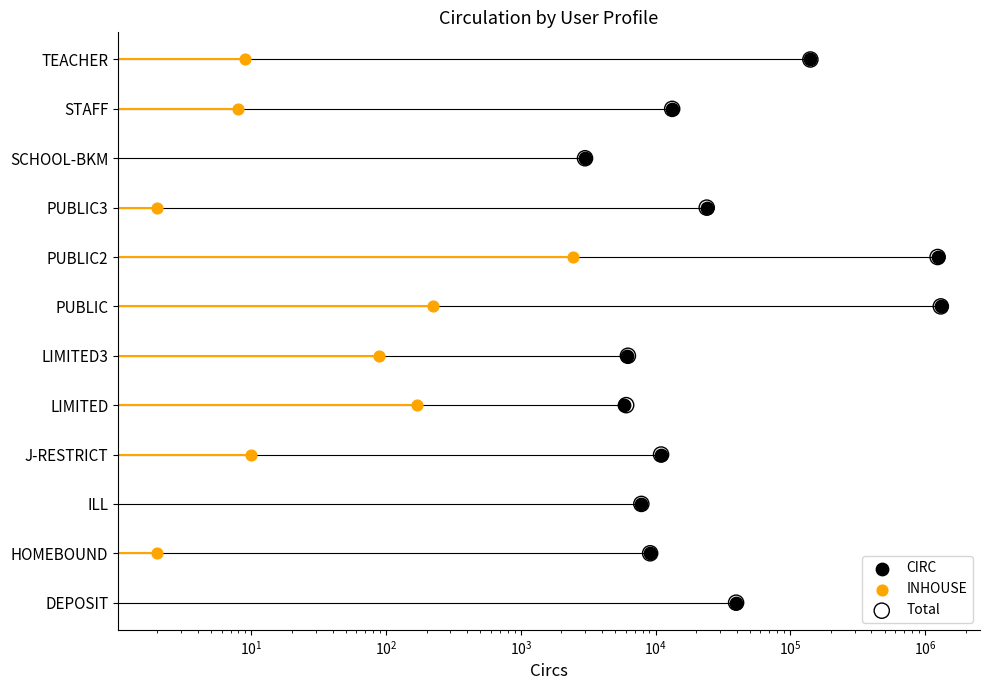

Which series contains the lowest Y value?

CIRC